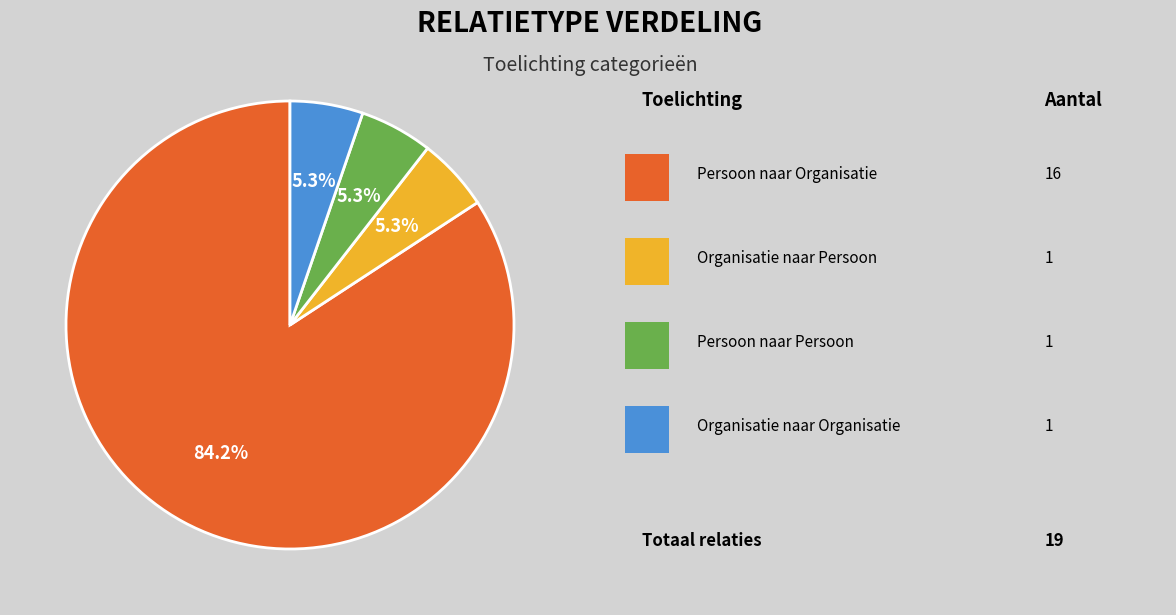

Does any single category account for the majority?

Yes